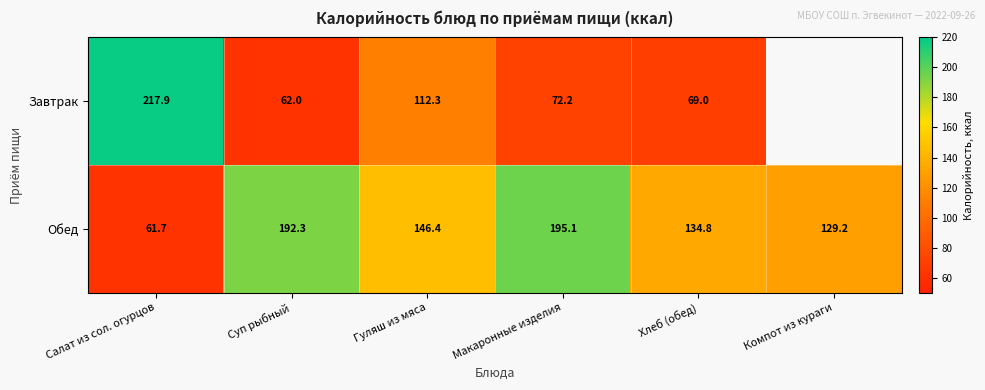

Rank the categories by Обед value from highest to lowest.

Макаронные изделия, Суп рыбный, Гуляш из мяса, Хлеб (обед), Компот из кураги, Салат из сол. огурцов